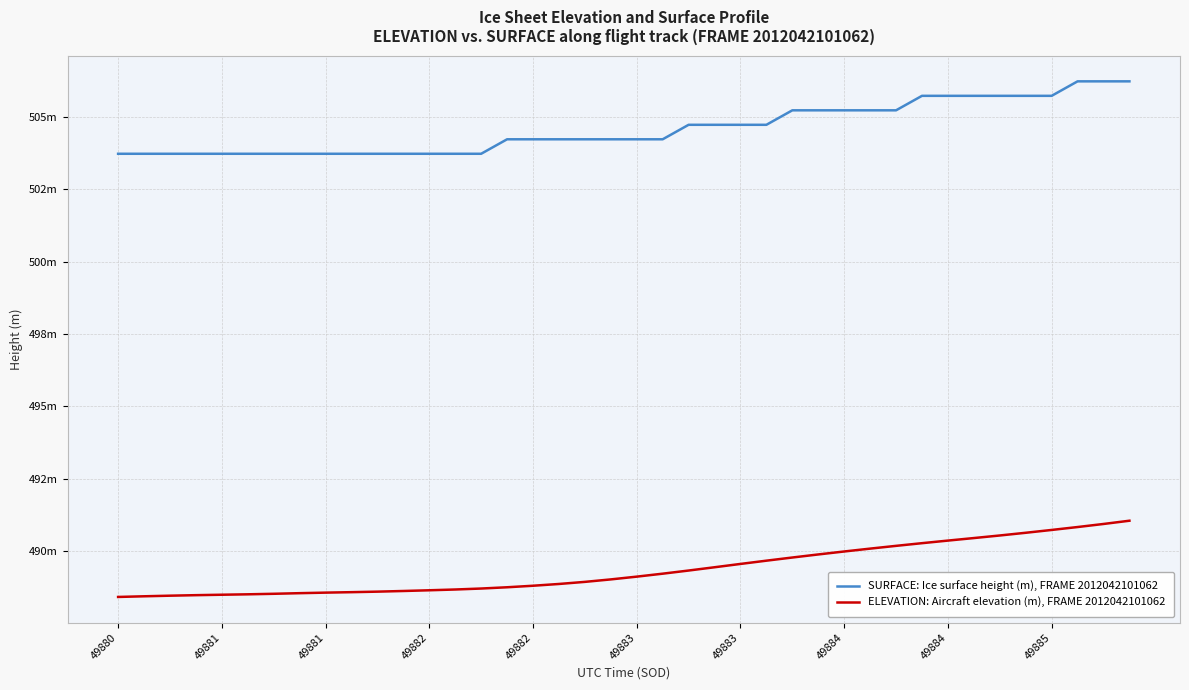

True or false: ELEVATION: Aircraft elevation (m), FRAME 2012042101062 and SURFACE: Ice surface height (m), FRAME 2012042101062 cross at least once.

False